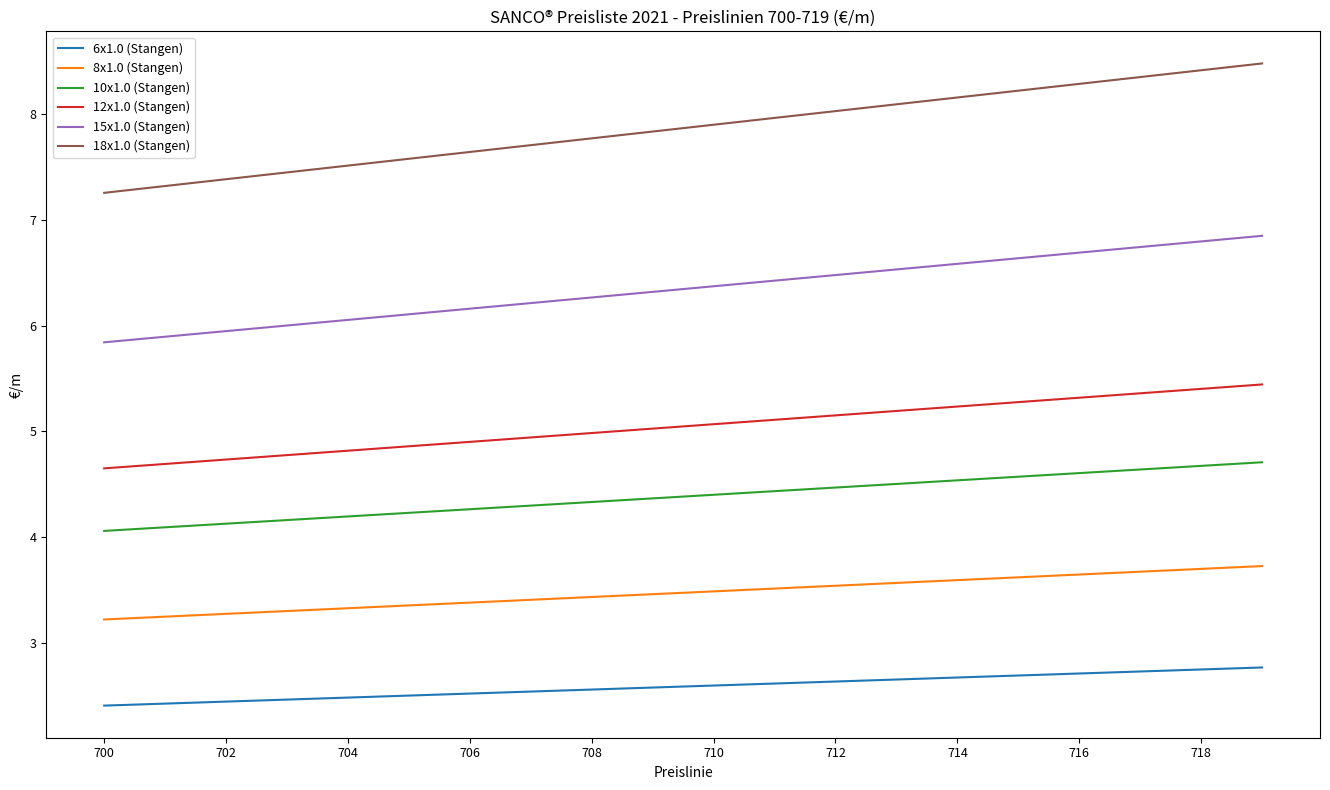

True or false: 10x1.0 (Stangen) and 18x1.0 (Stangen) intersect in this chart.

False